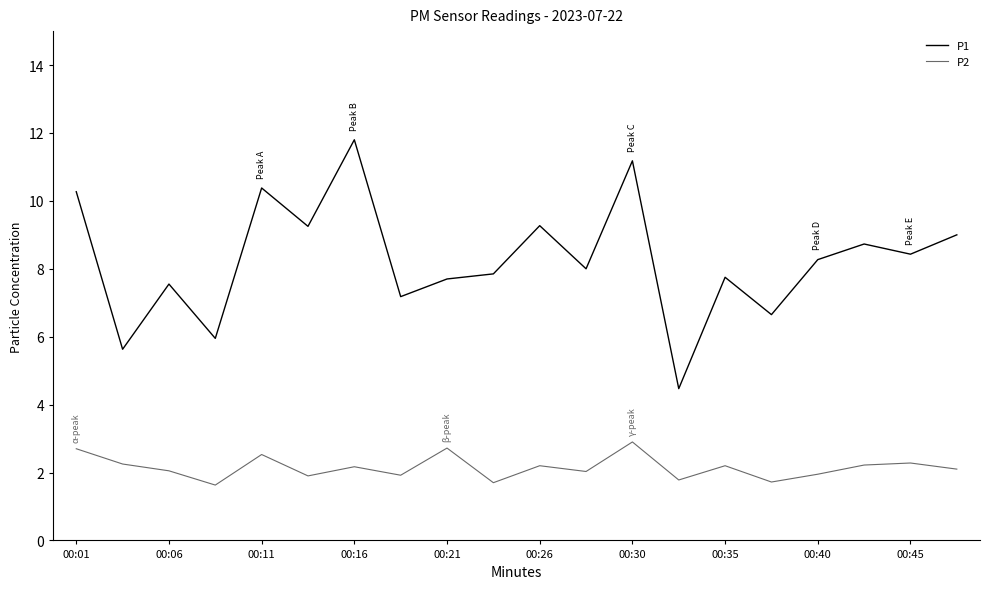

True or false: P1 and P2 intersect in this chart.

False